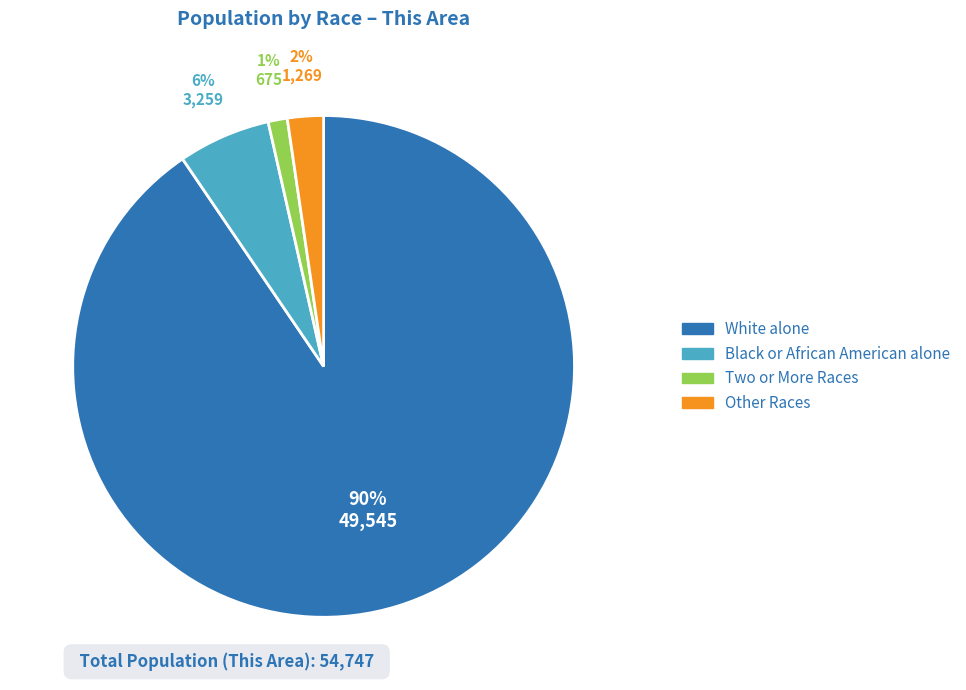

To the nearest percent, what percentage of the pie is Other Races?

2%